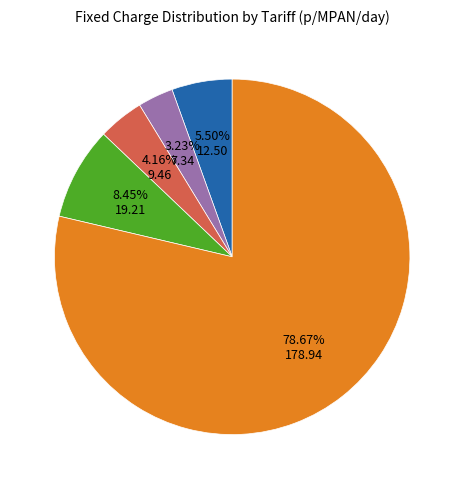

Is there a majority slice in this chart?

Yes